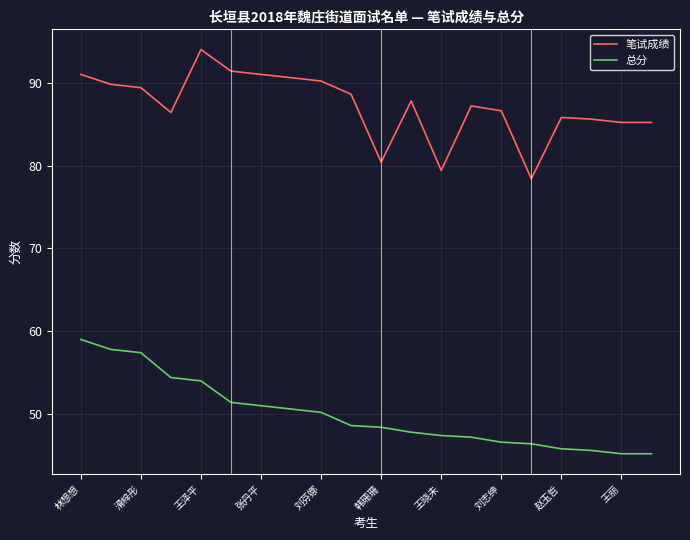

Which series has the largest total across all categories?

笔试成绩